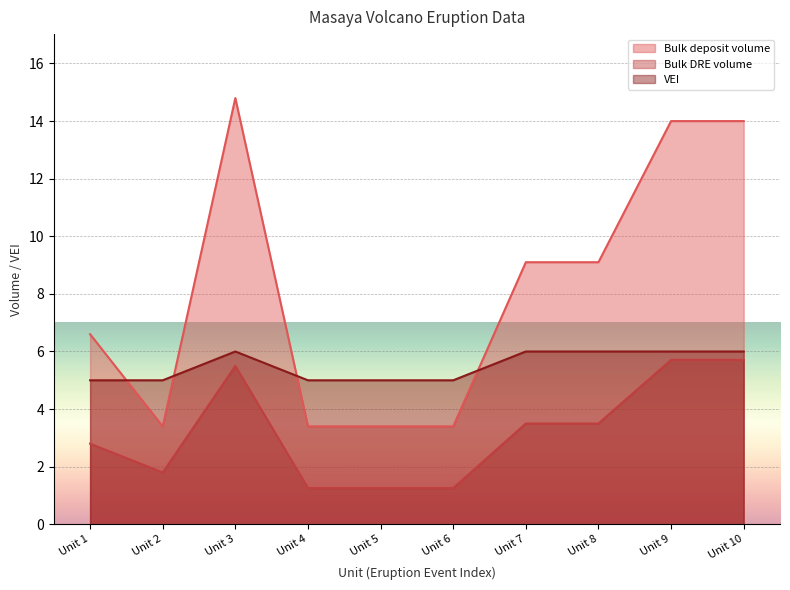

True or false: VEI has a value of 6.0 at Unit 10.

True